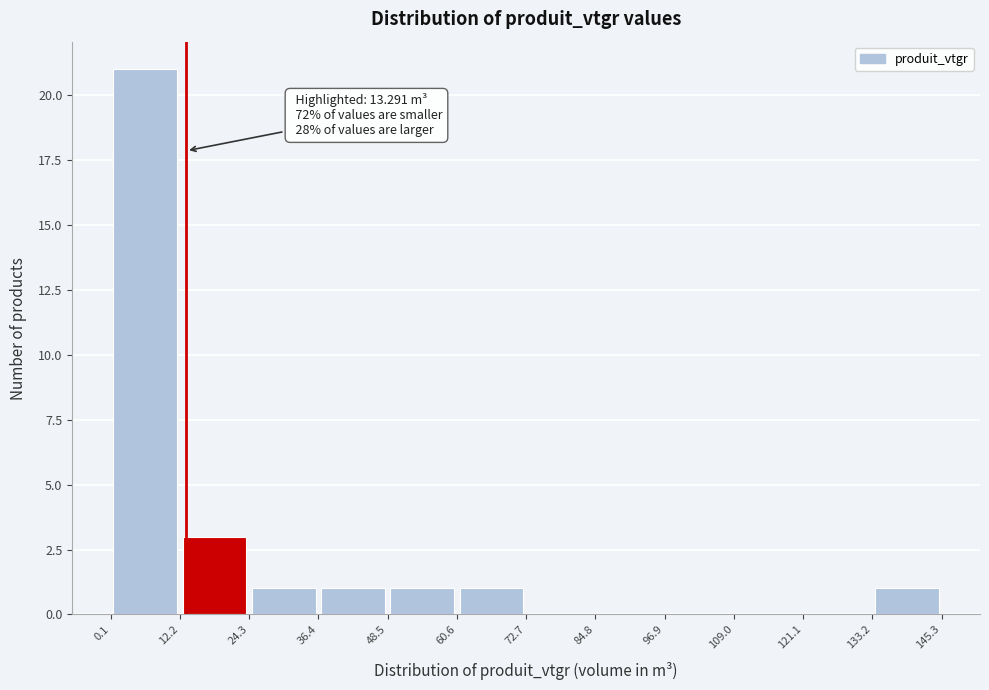

Which range on the x-axis has the tallest bar?

0.1 to 12.2